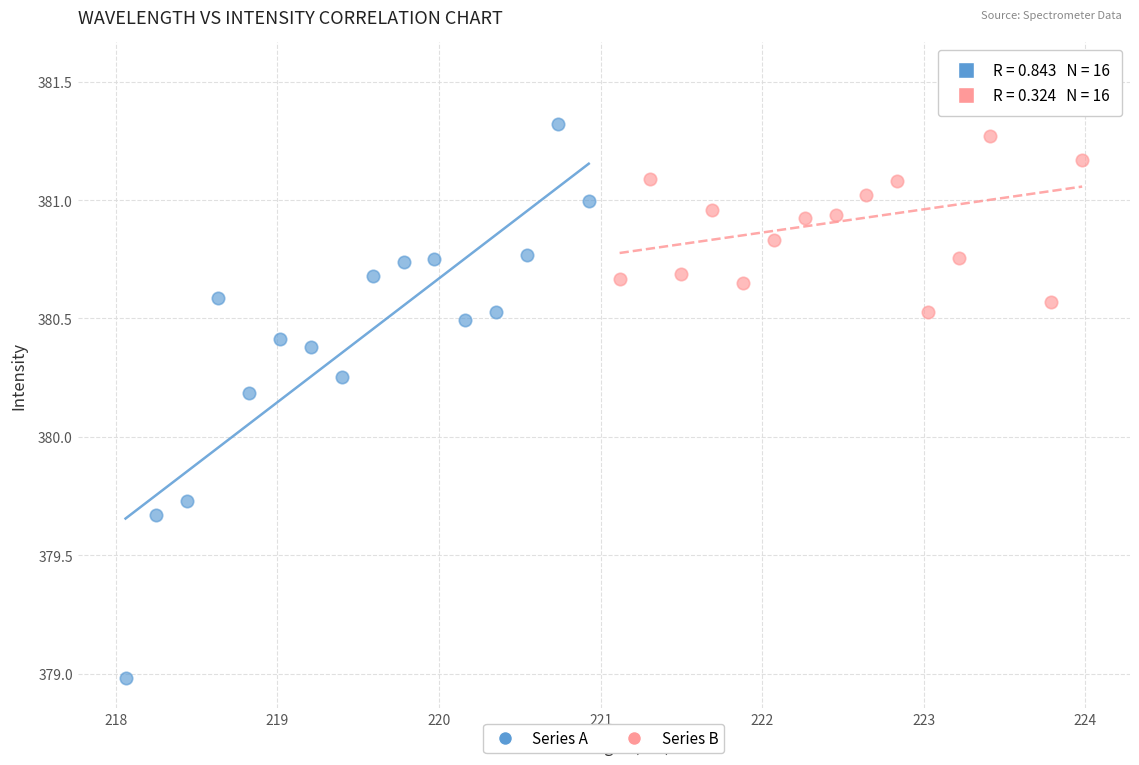

Which series has the widest spread of Y values?

Series A